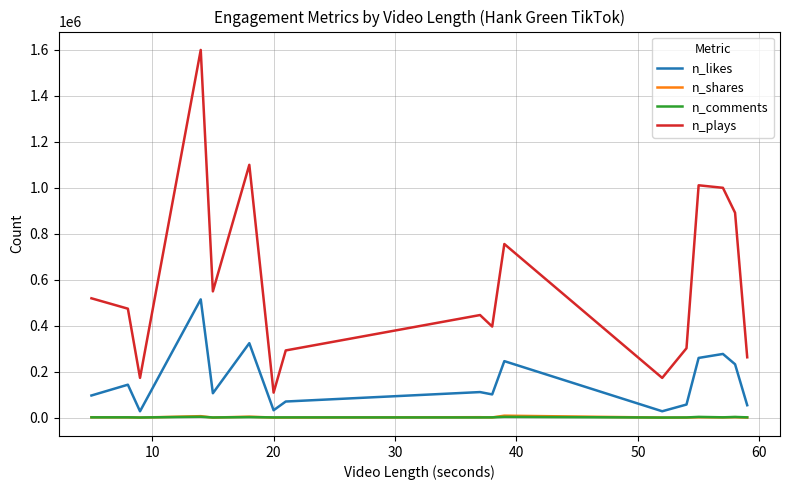

What is the highest value of the n_plays series?

1600000.0